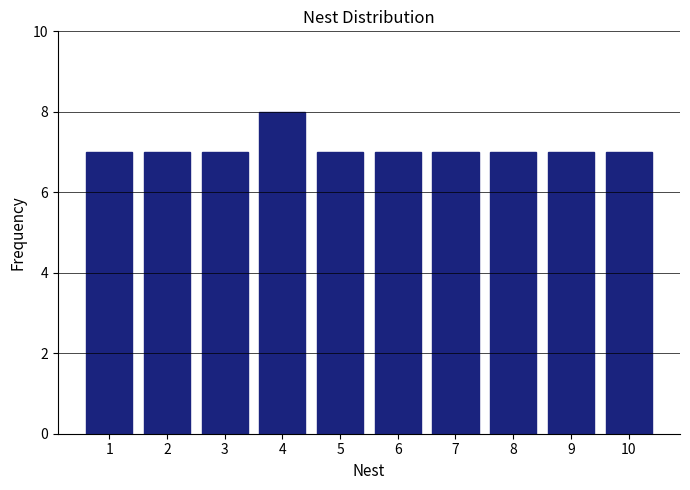

Reading right to left, list all the values displayed in this chart.

10=7	9=7	8=7	7=7	6=7	5=7	4=8	3=7	2=7	1=7